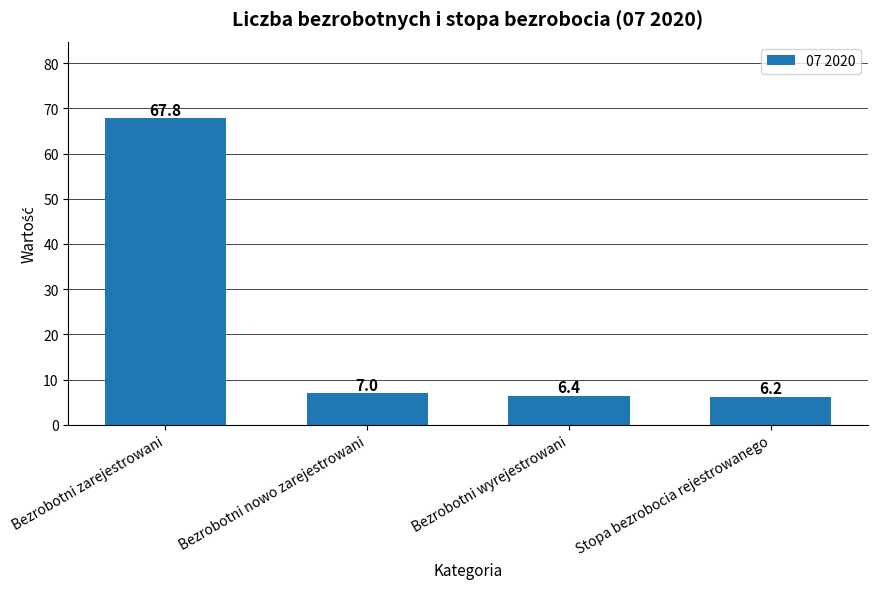

Read the value at Bezrobotni nowo zarejestrowani.

7.0